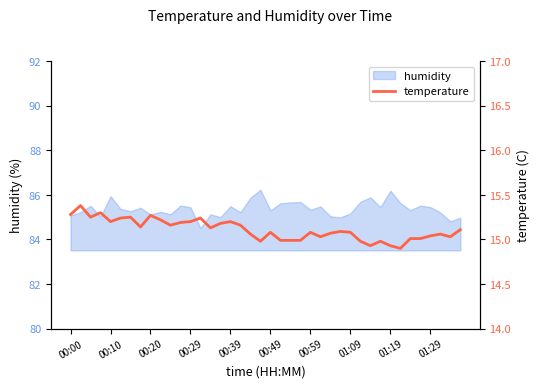

Is it true that humidity equals 21.6 at 00:49?

False